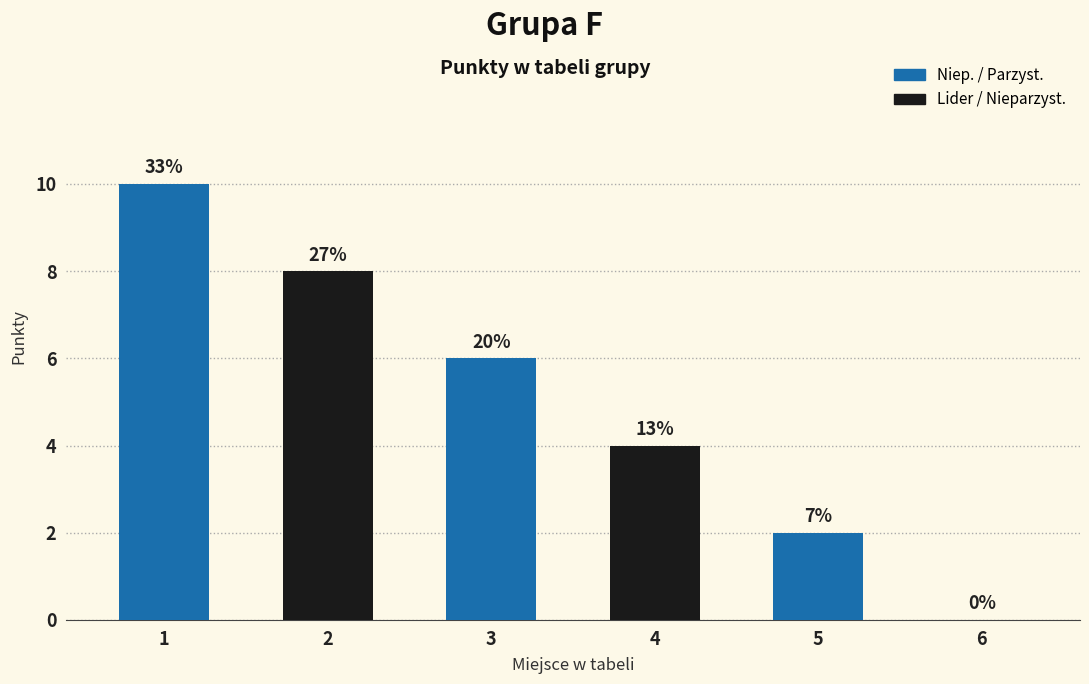

What is the change in value from 3 to 4?

-2